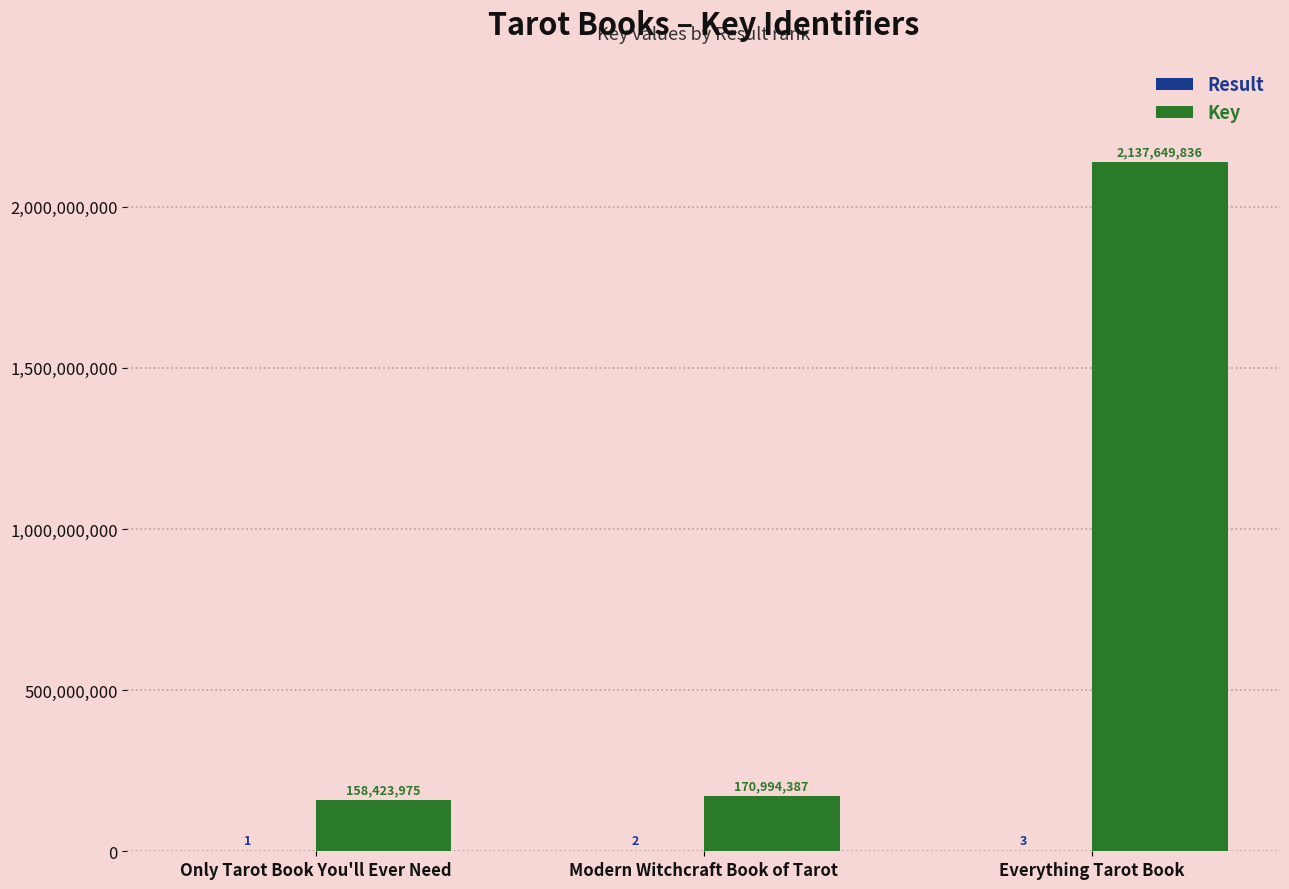

The value of Key at Everything Tarot Book is 2137649836. True or false?

True